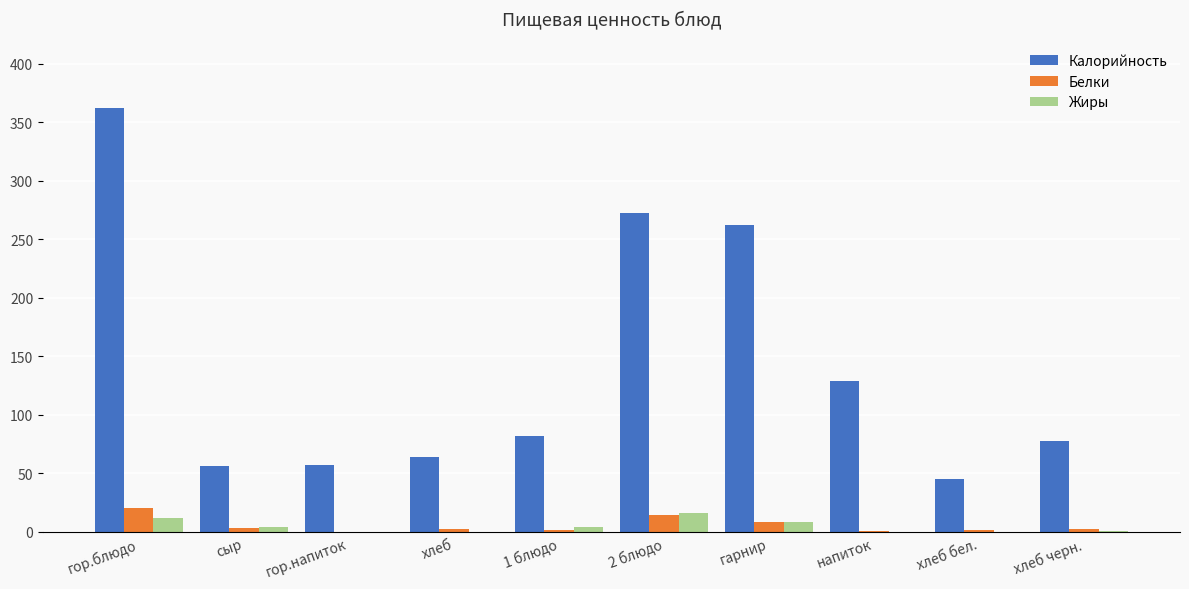

Is the value of Жиры at сыр greater than the value of Калорийность at сыр?

No